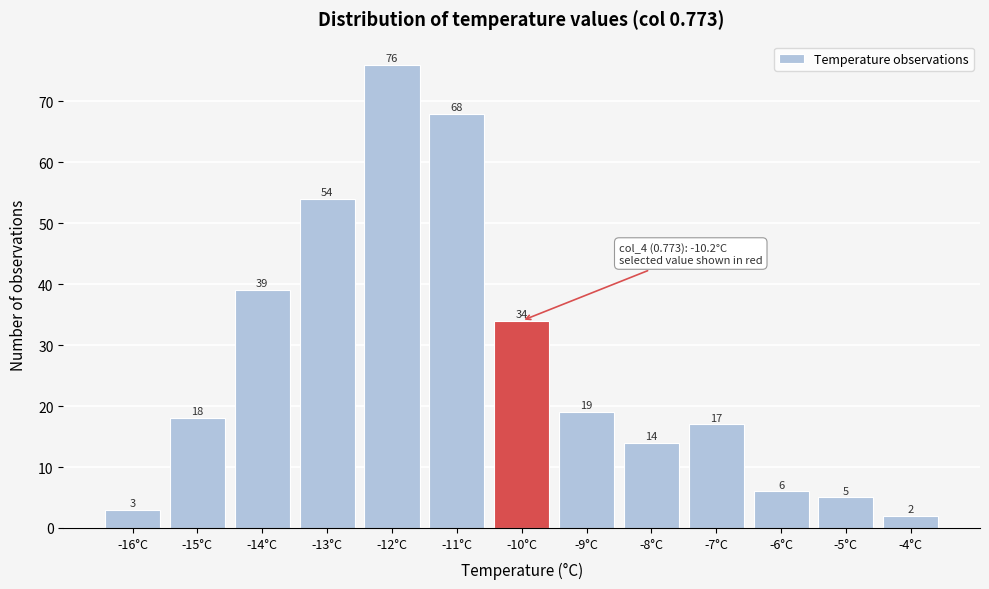

Reading left to right, what are all the values shown in this chart?

-16°C=3	-15°C=18	-14°C=39	-13°C=54	-12°C=76	-11°C=68	-10°C=34	-9°C=19	-8°C=14	-7°C=17	-6°C=6	-5°C=5	-4°C=2